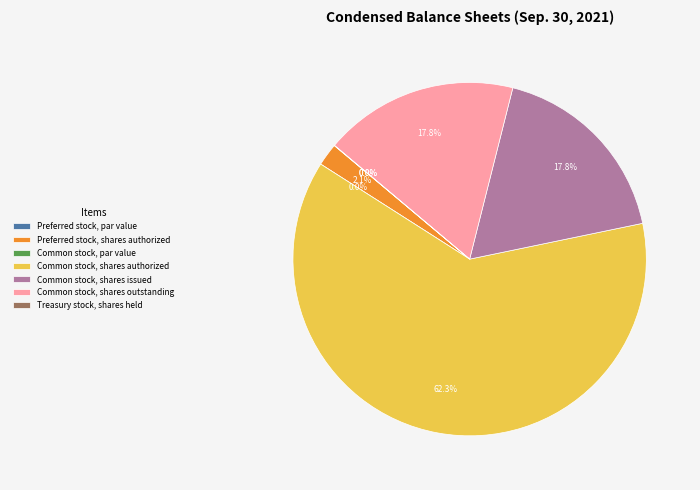

Combined, what portion of the pie is Common stock, shares authorized and Preferred stock, par value?

62.3%